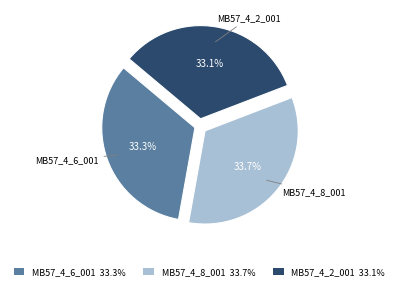

Is there any slice that represents more than half of the pie?

No